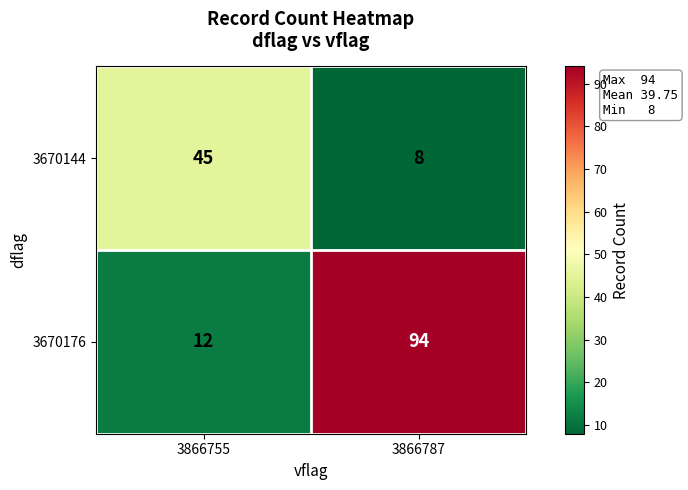

The 3670144 series shows 3 at 3866787. True or false?

False